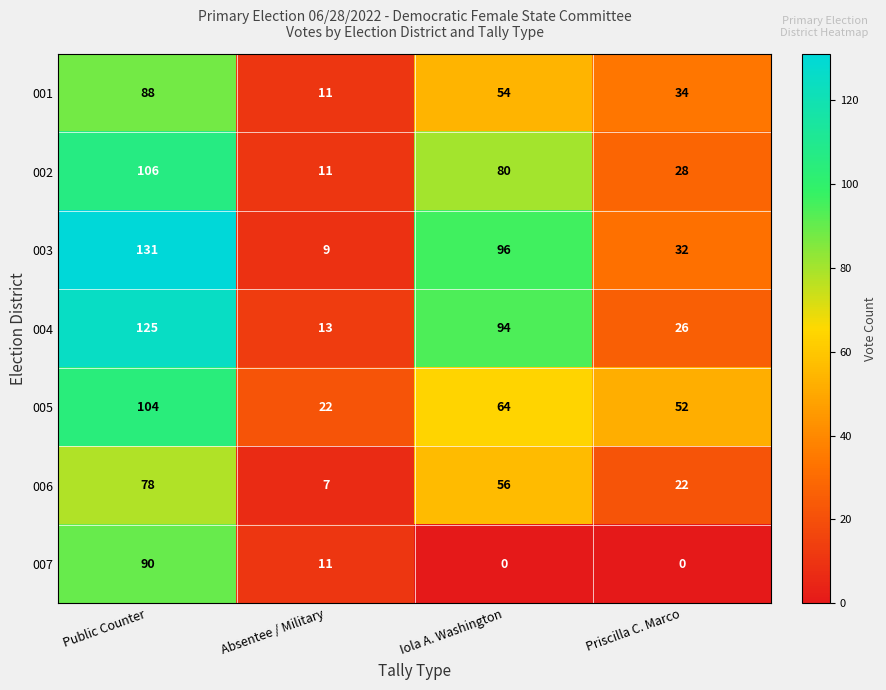

At which label does 003 reach its minimum?

Absentee / Military